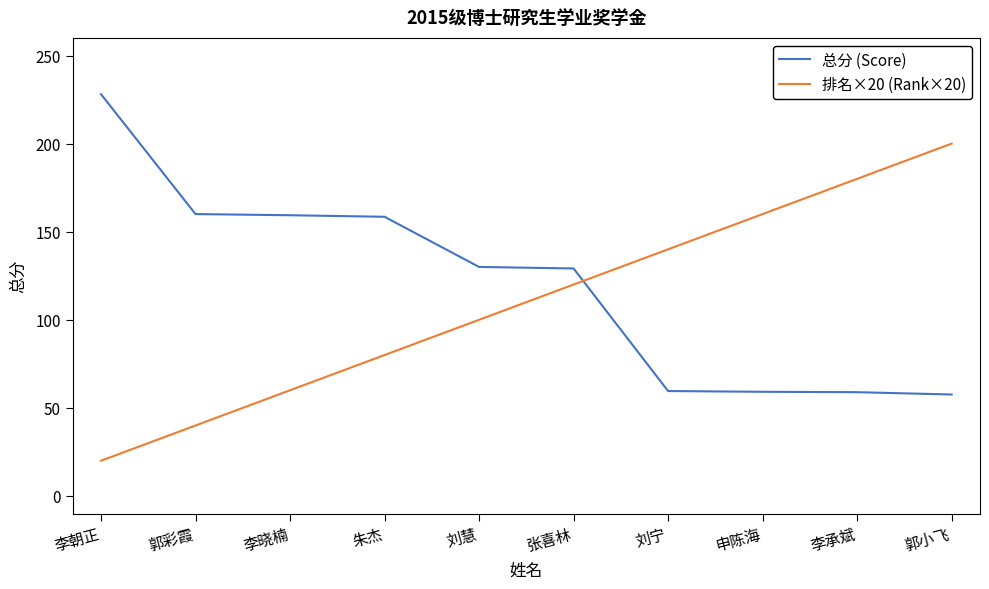

What is the difference between the maximum and minimum values in the 总分 (Score) series?

170.4